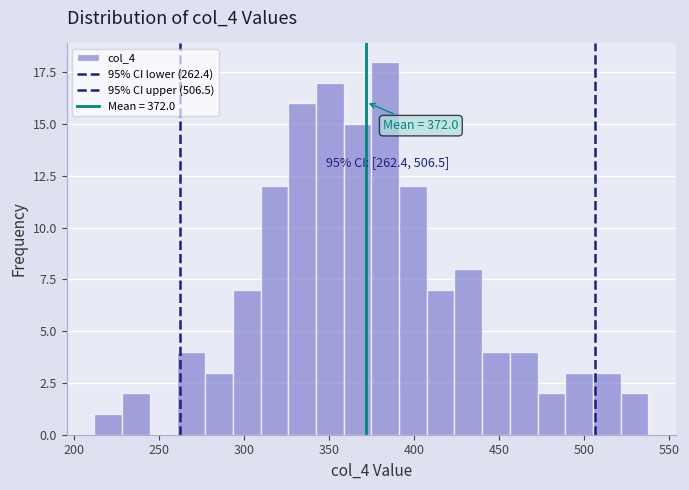

Around what value on the x-axis is the tallest bar? Give the approximate position of its centre, as read against the axis.

385